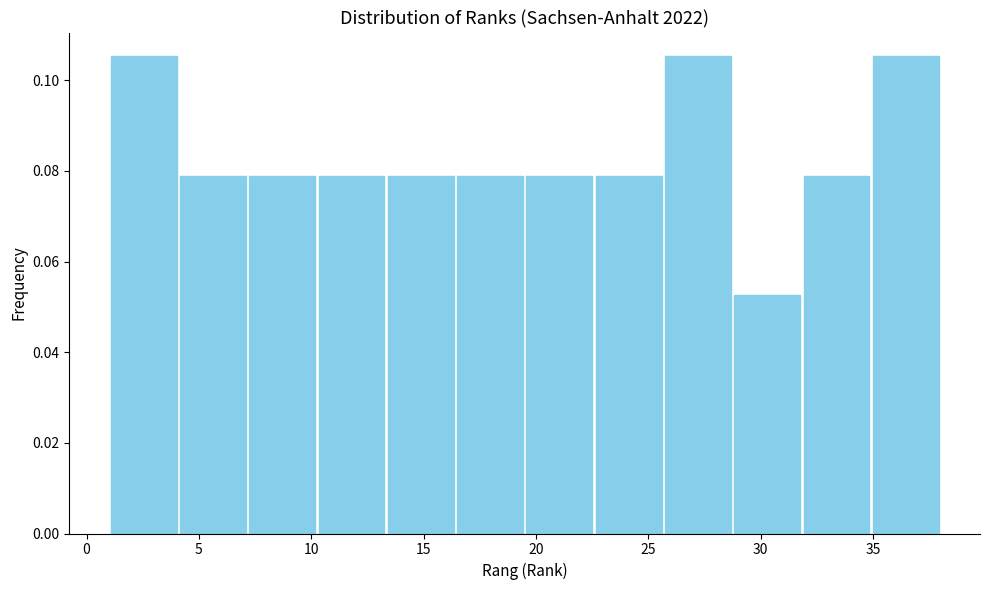

How tall is the bar that spans 10.5 to 13.5 on the x-axis? Neither the bar edges nor the heights are printed on the chart, so give them approximately, as read against the axes.

0.078